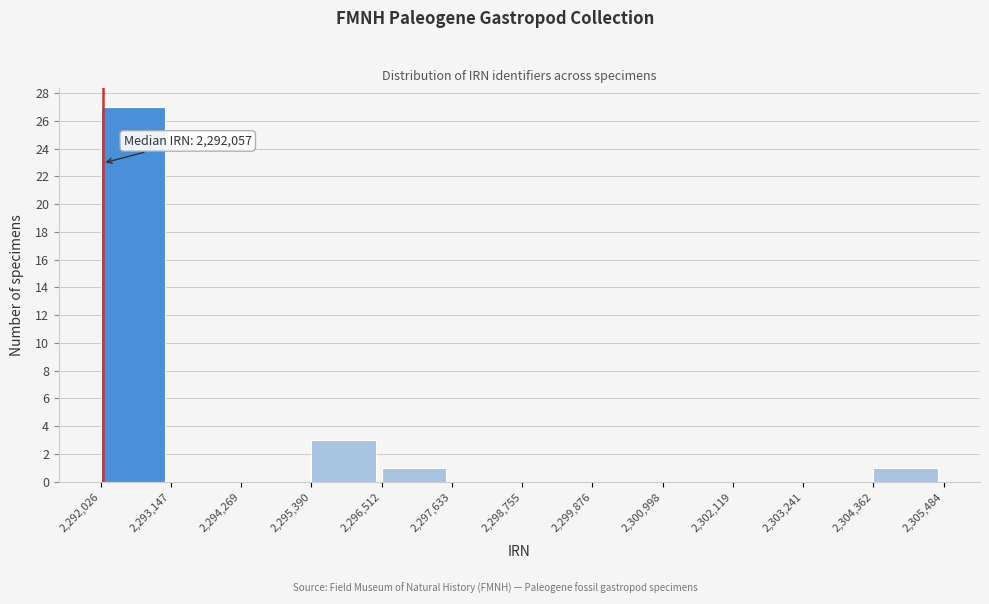

Over which range of the x-axis is the bar tallest?

2,292,026 to 2,293,147